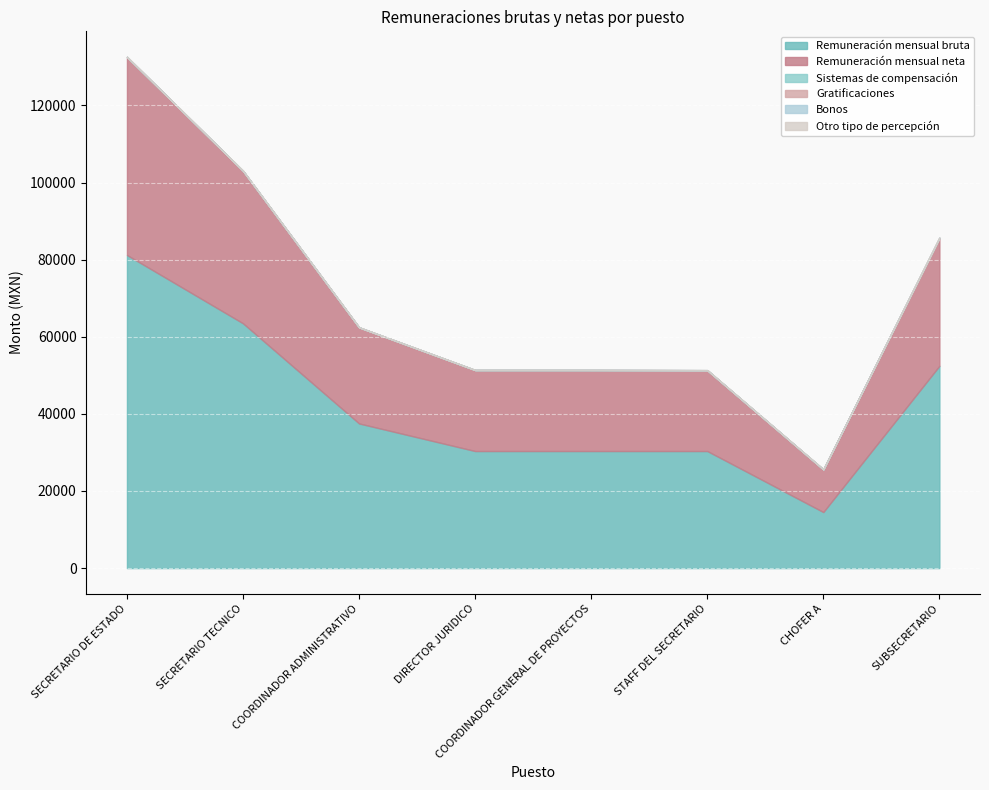

Where is the first local maximum for Gratificaciones?

DIRECTOR JURIDICO